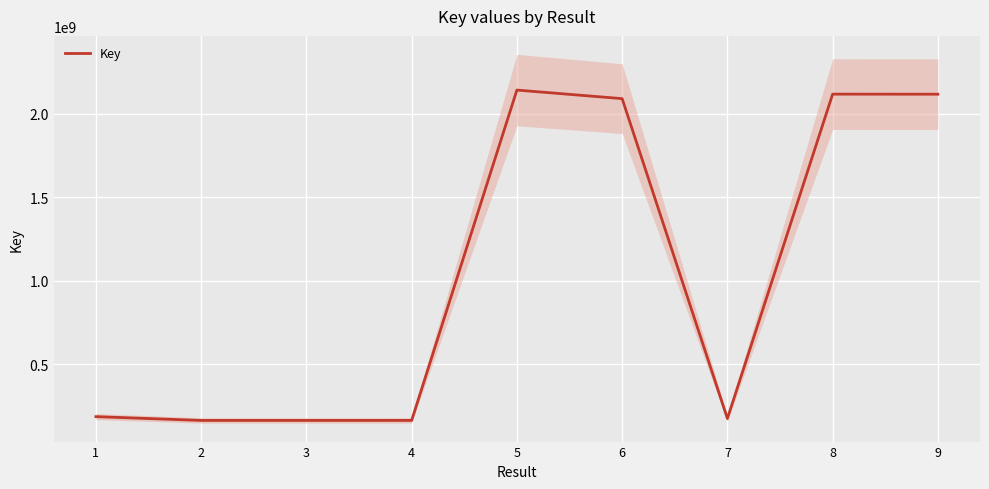

Rank the categories by value from highest to lowest.

5, 8, 9, 6, 1, 7, 4, 3, 2